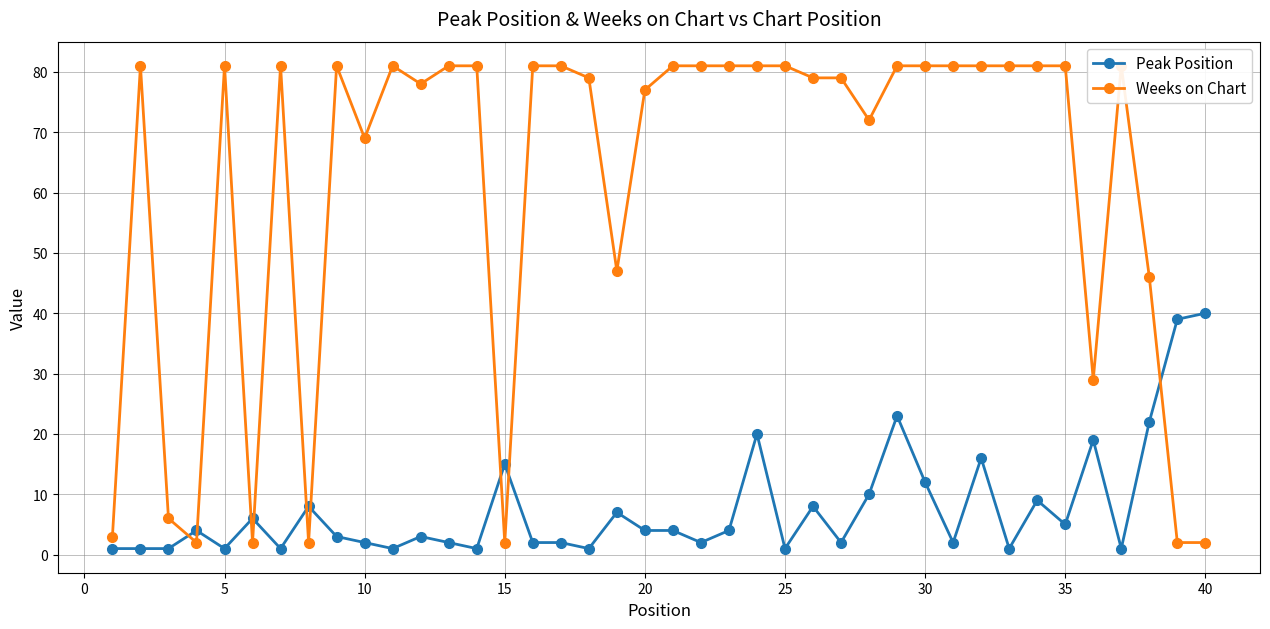

True or false: Peak Position has more than 1 points higher than both neighbors.

True